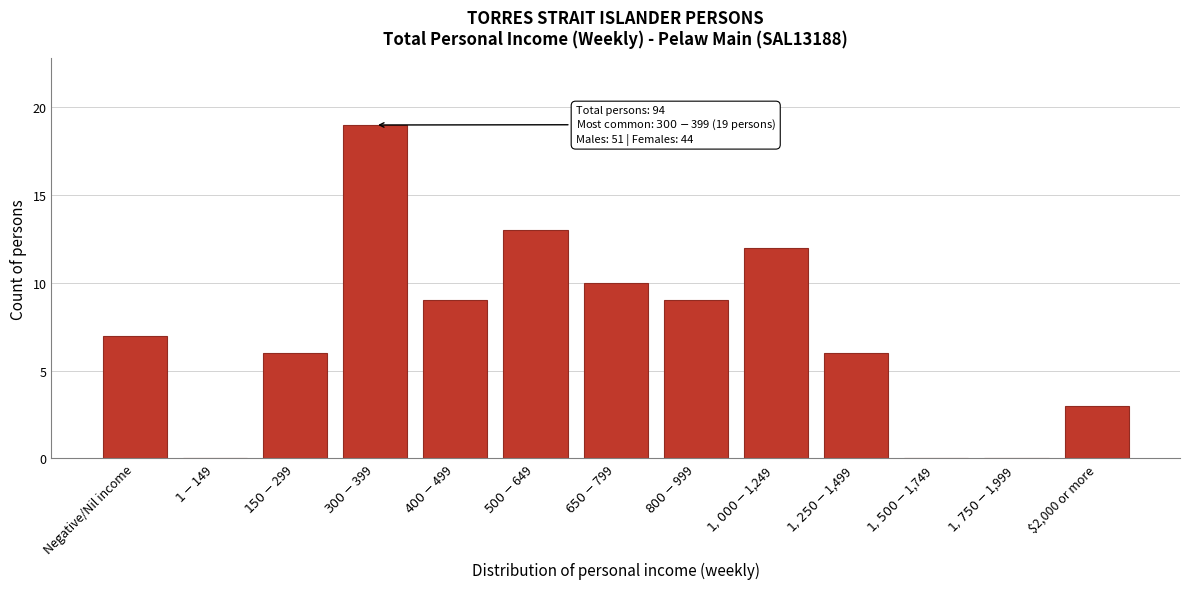

What is the sum of all values?

94